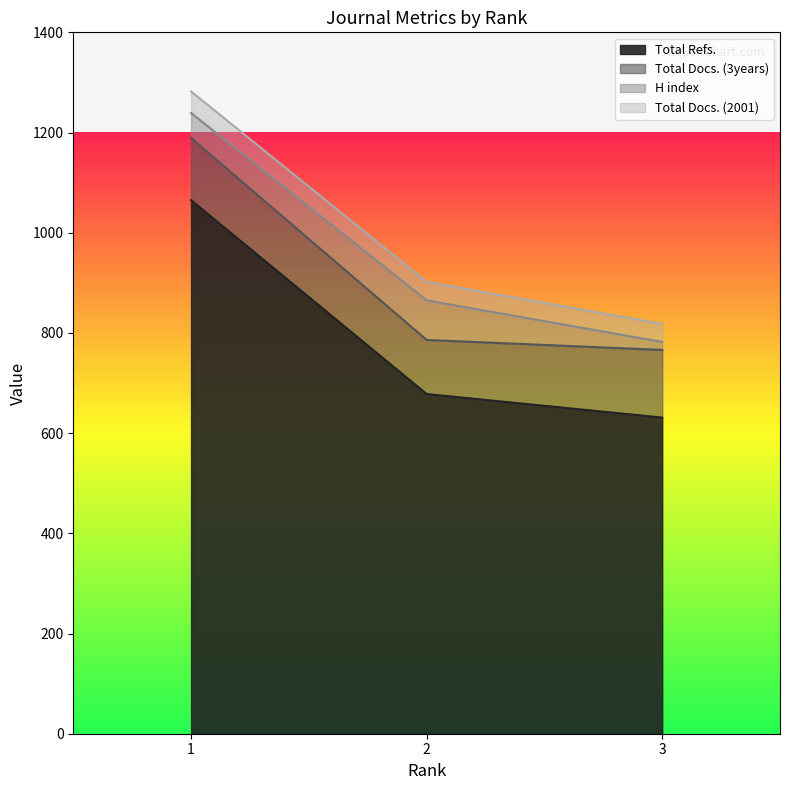

What is the lowest value of the Total Refs. series?

631